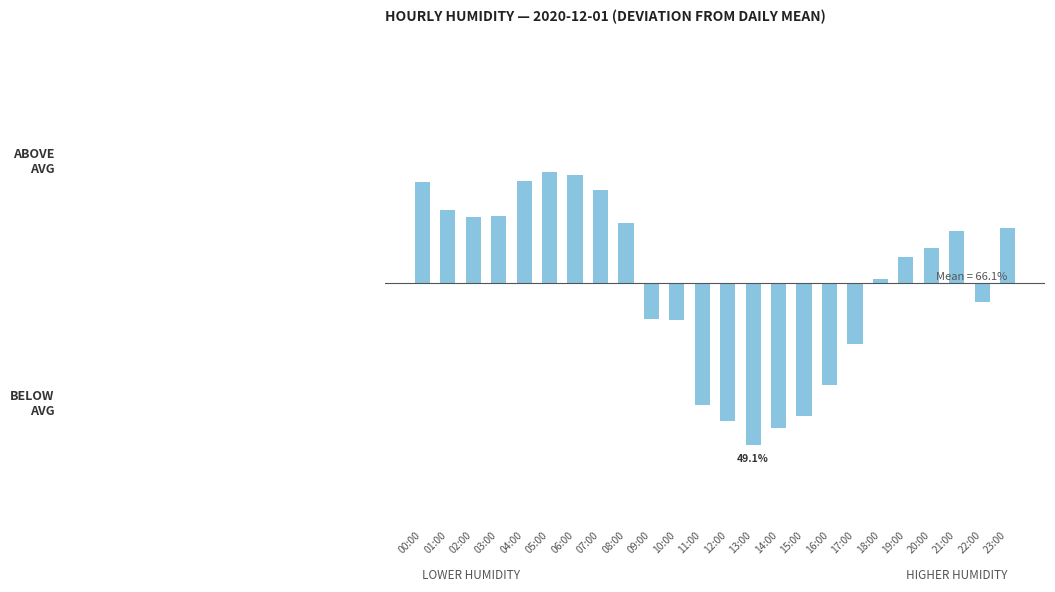

List the labels in order of value, smallest first.

13:00, 14:00, 12:00, 15:00, 11:00, 16:00, 17:00, 10:00, 09:00, 22:00, 18:00, 19:00, 20:00, 21:00, 23:00, 08:00, 02:00, 03:00, 01:00, 07:00, 00:00, 04:00, 06:00, 05:00